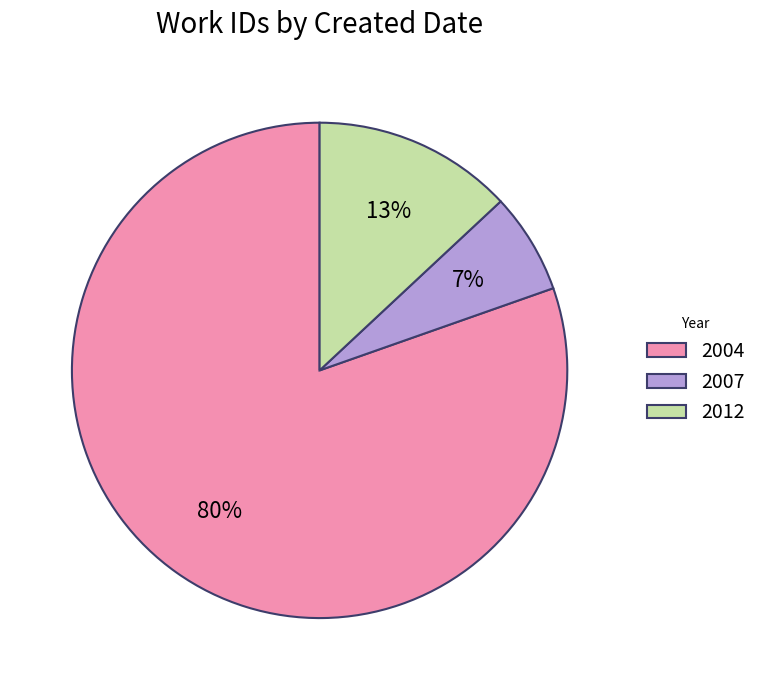

To the nearest percent, what portion does 2012 represent?

13%